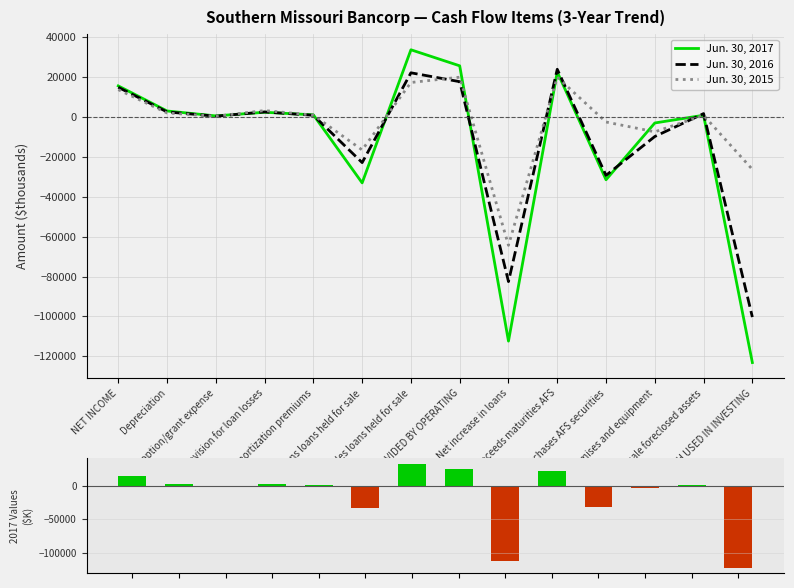

What is the lowest value of the Jun. 30, 2016 series?

-100318